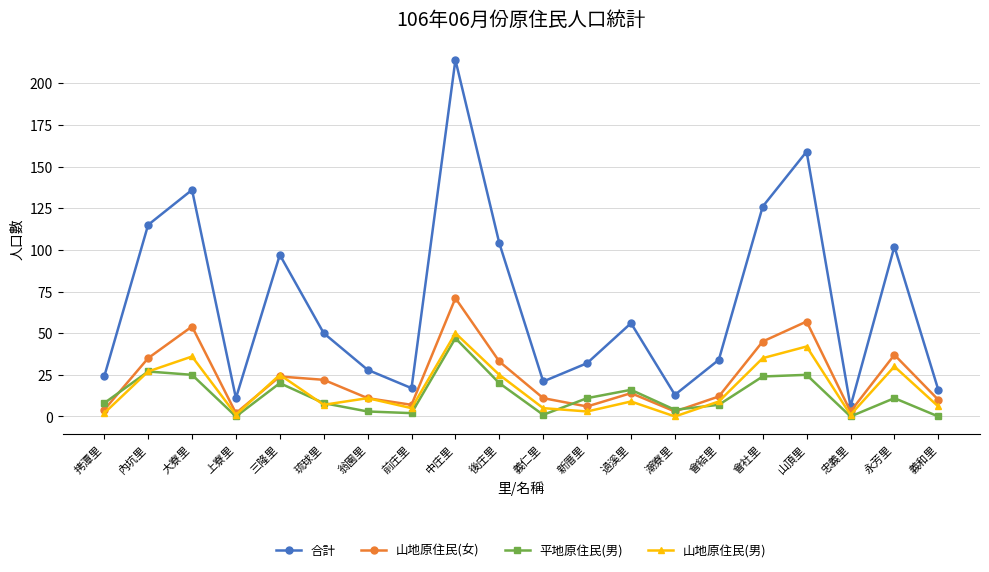

Which series has the largest range (max minus min)?

合計